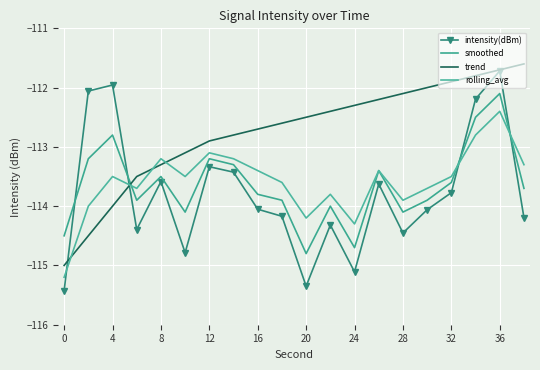

True or false: rolling_avg and smoothed intersect in this chart.

True